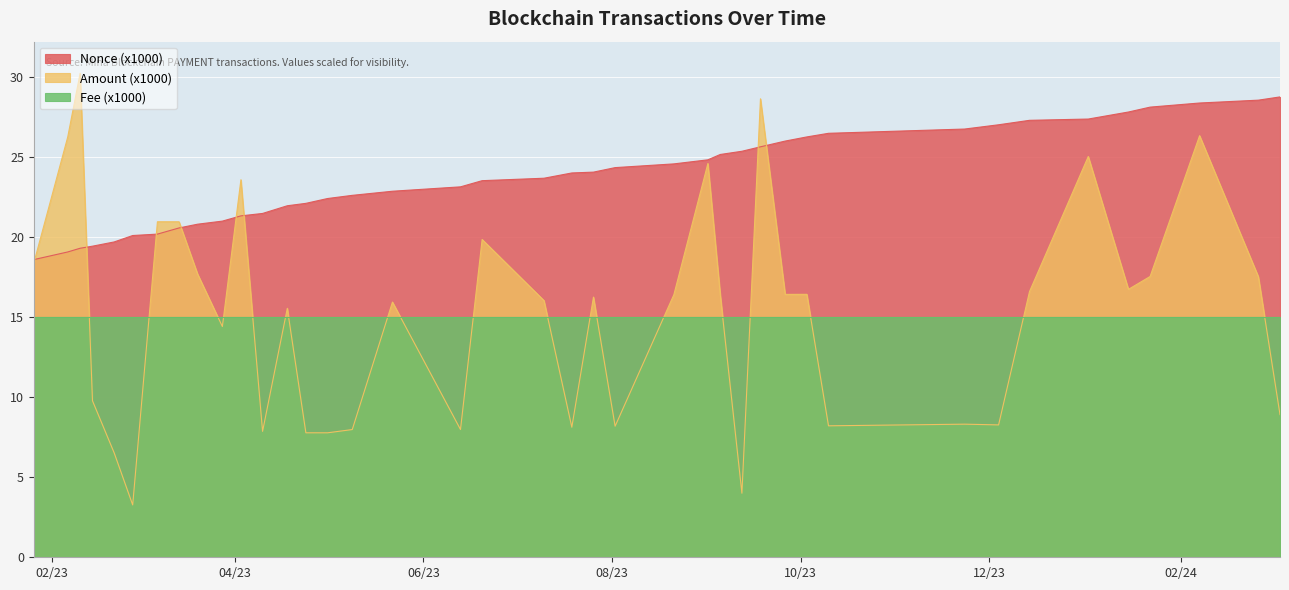

Which series has the widest spread of values?

Amount (x1000)